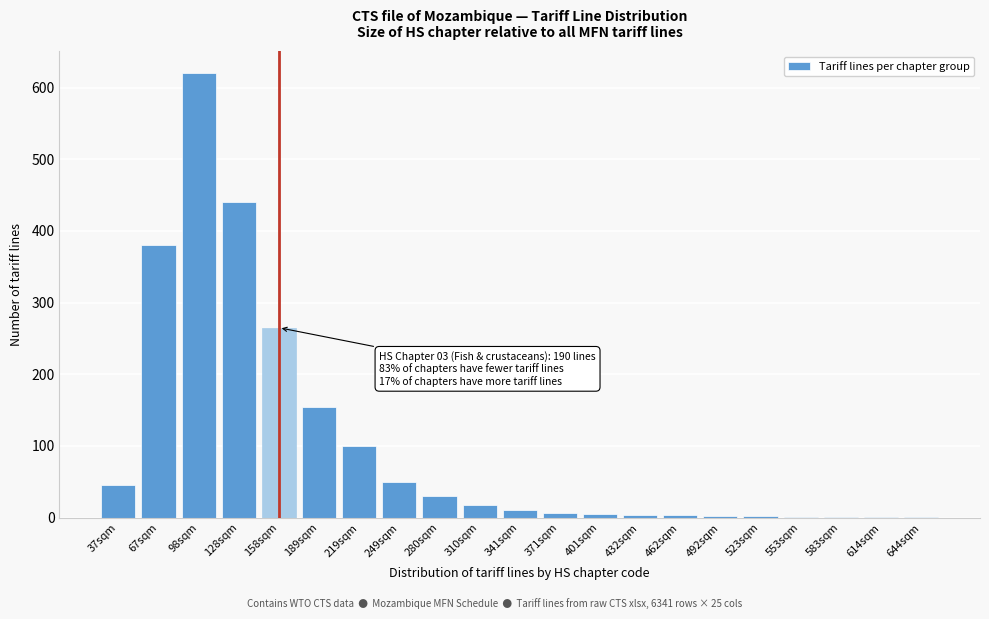

Approximately how many times larger is the value at 67sqm compared to 219sqm?

3.8